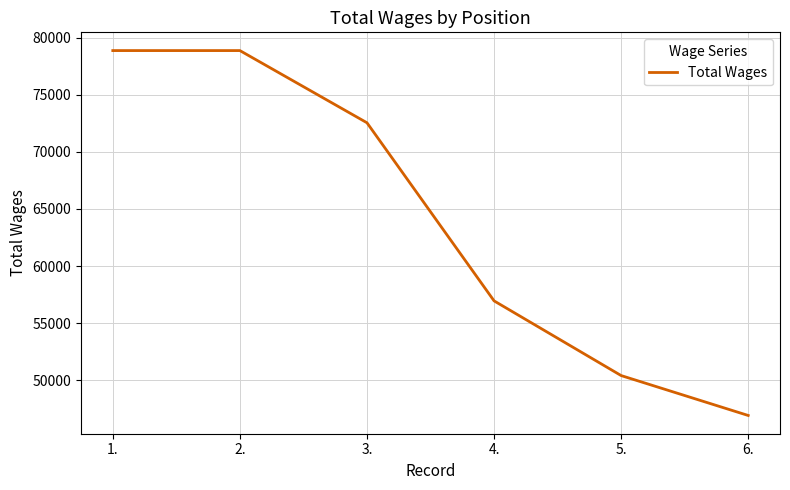

How many lines are shown in the chart?

1